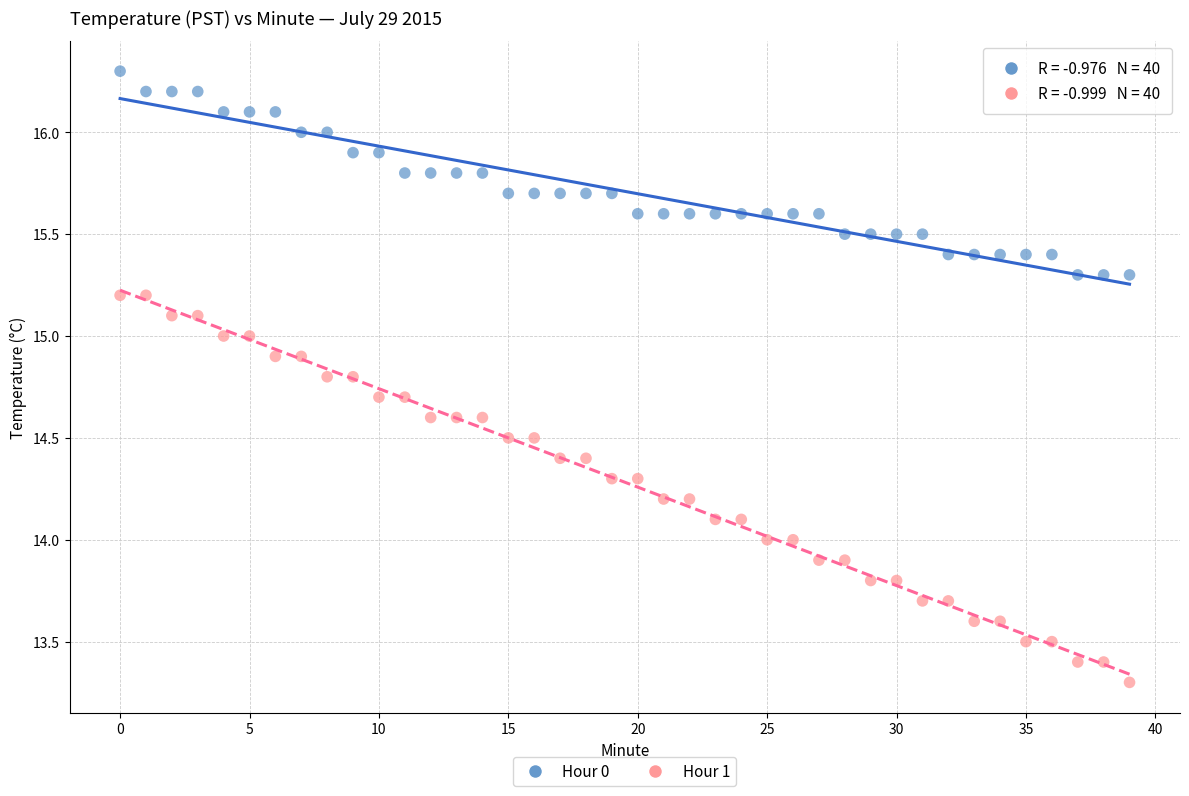

Which series has the largest Y range (max minus min)?

Hour 1